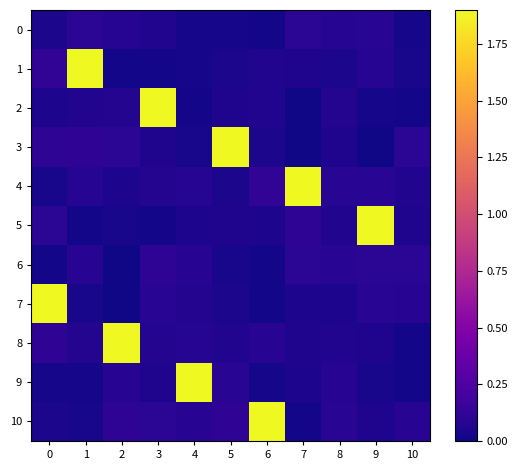

Rank the series at 9 from lowest to highest value.

3, 2, 9, 8, 10, 1, 7, 4, 0, 6, 5